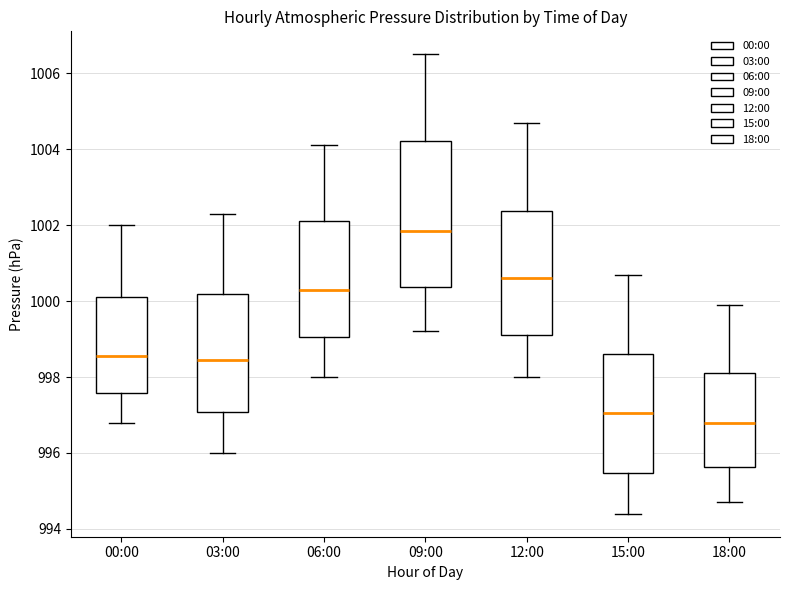

Reading left to right, read every box against the y-axis: the position of its median line, the range the box covers, and the ends of its whiskers. The values are not printed on the chart, so give them approximately, as read against the axis.

00:00: median 998.6, box 997.6 to 1000.2, whiskers 996.8 to 1002.0
03:00: median 998.4, box 997.0 to 1000.2, whiskers 996.0 to 1002.4
06:00: median 1000.4, box 999.0 to 1002.2, whiskers 998.0 to 1004.2
09:00: median 1001.8, box 1000.4 to 1004.2, whiskers 999.2 to 1006.6
12:00: median 1000.6, box 999.2 to 1002.4, whiskers 998.0 to 1004.8
15:00: median 997.0, box 995.4 to 998.6, whiskers 994.4 to 1000.8
18:00: median 996.8, box 995.6 to 998.2, whiskers 994.8 to 1000.0